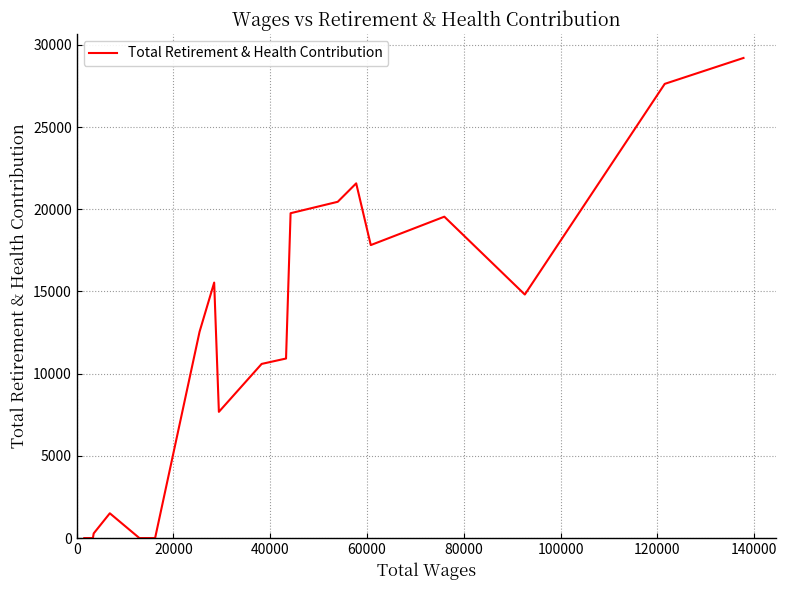

What is the maximum value shown in the chart?

29203